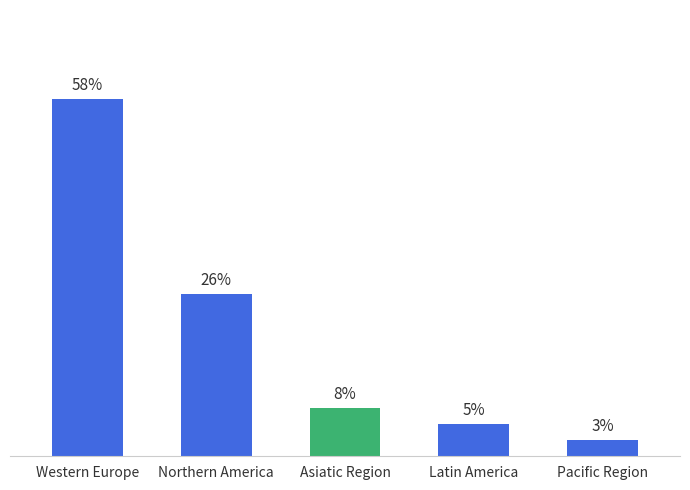

Are the bars horizontal?

No